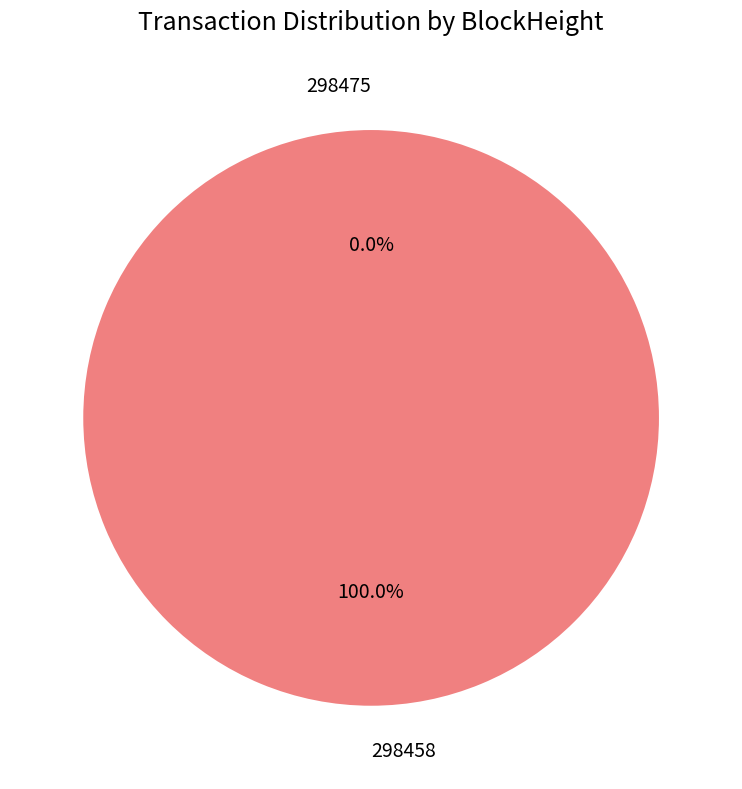

Rank the categories by value from highest to lowest.

298458, 298475